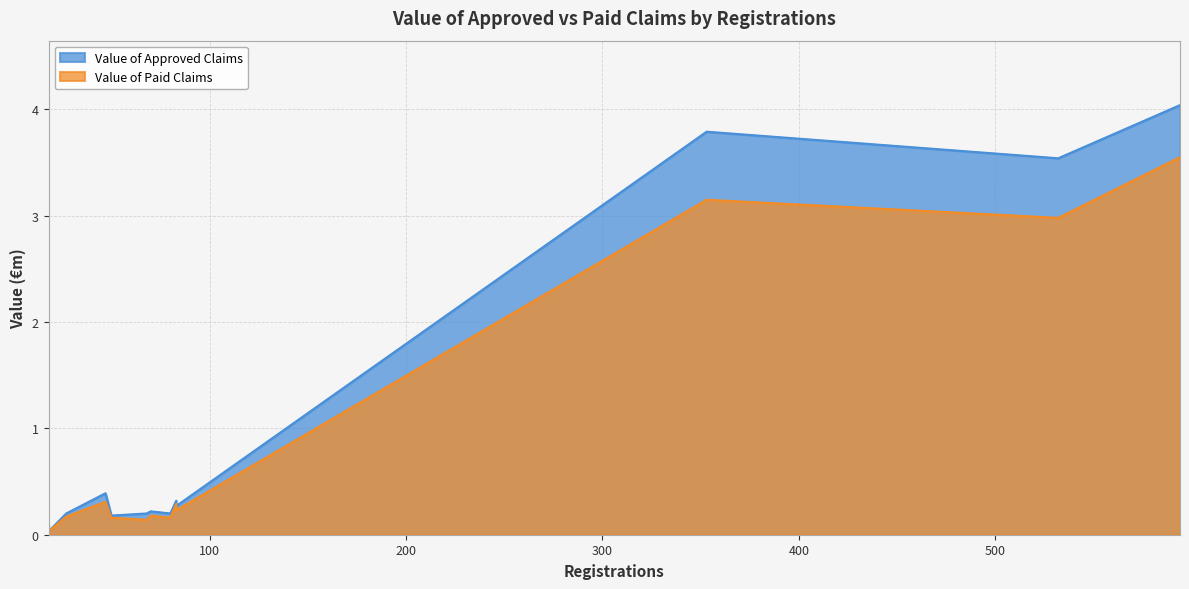

True or false: Value of Paid Claims and Value of Approved Claims intersect in this chart.

False